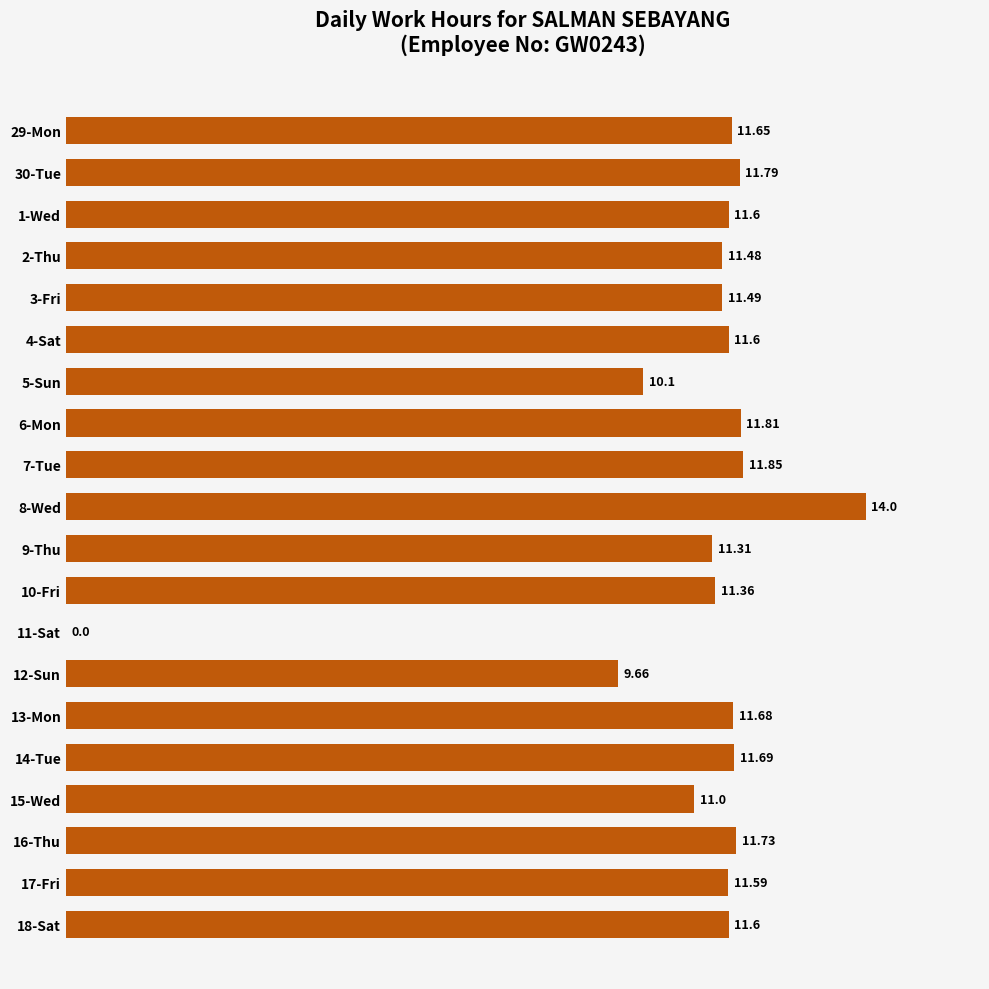

Between 6-Mon and 13-Mon, which is larger?

6-Mon